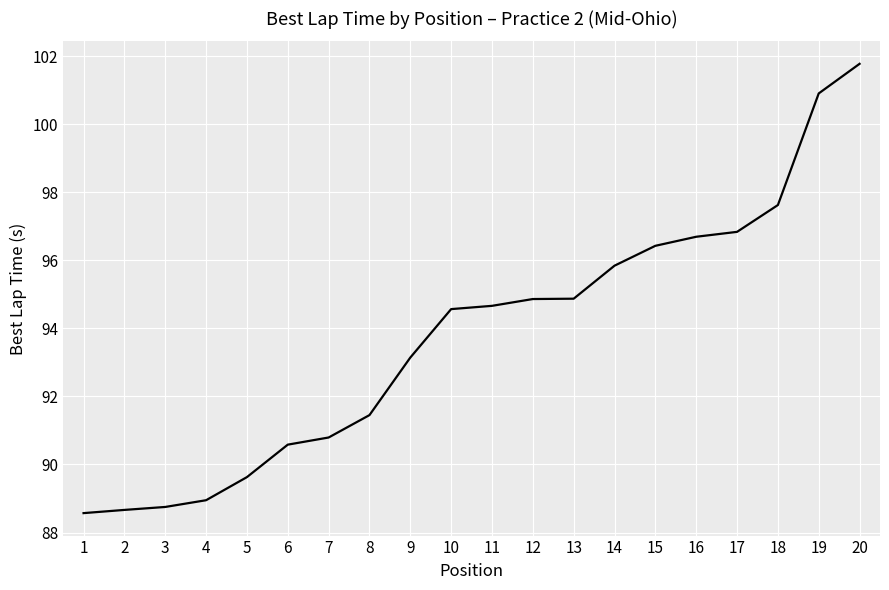

What is the change in value from 1 to 7?

+2.2